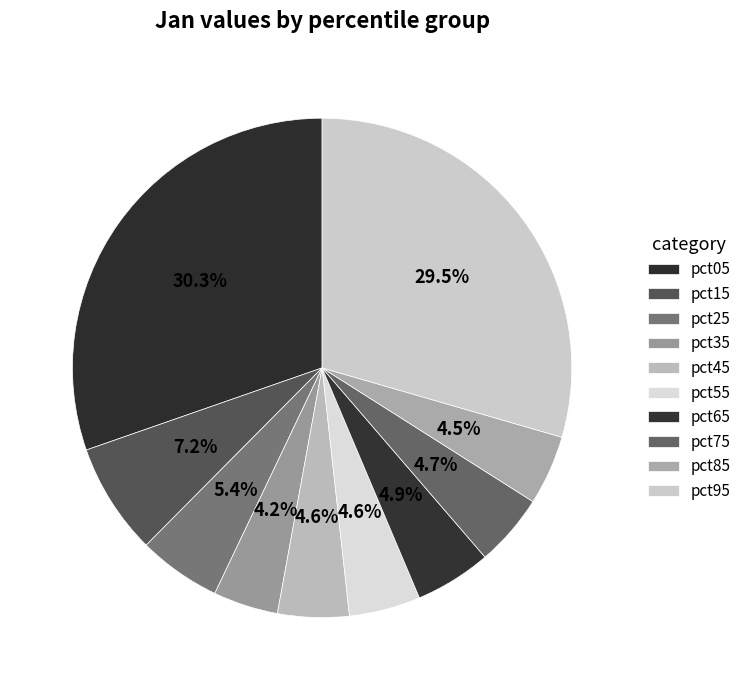

Rank the categories by value from lowest to highest.

pct35, pct85, pct45, pct55, pct75, pct65, pct25, pct15, pct95, pct05